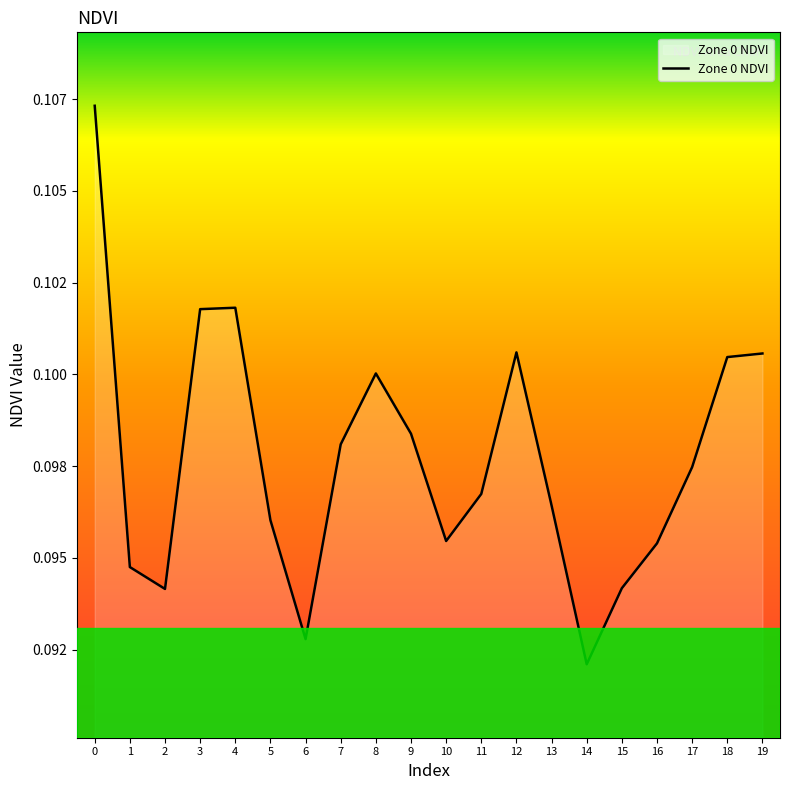

List the labels in order of value, largest first.

0, 4, 3, 12, 19, 18, 8, 9, 7, 17, 11, 13, 5, 10, 16, 1, 15, 2, 6, 14